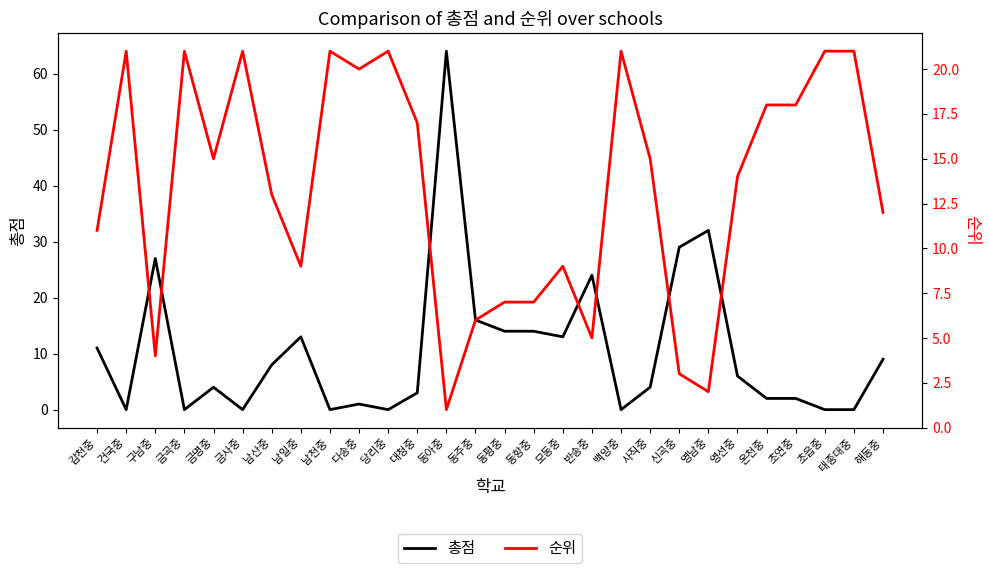

What is the sum of the 순위 values at 동주중 and 금사중?

27